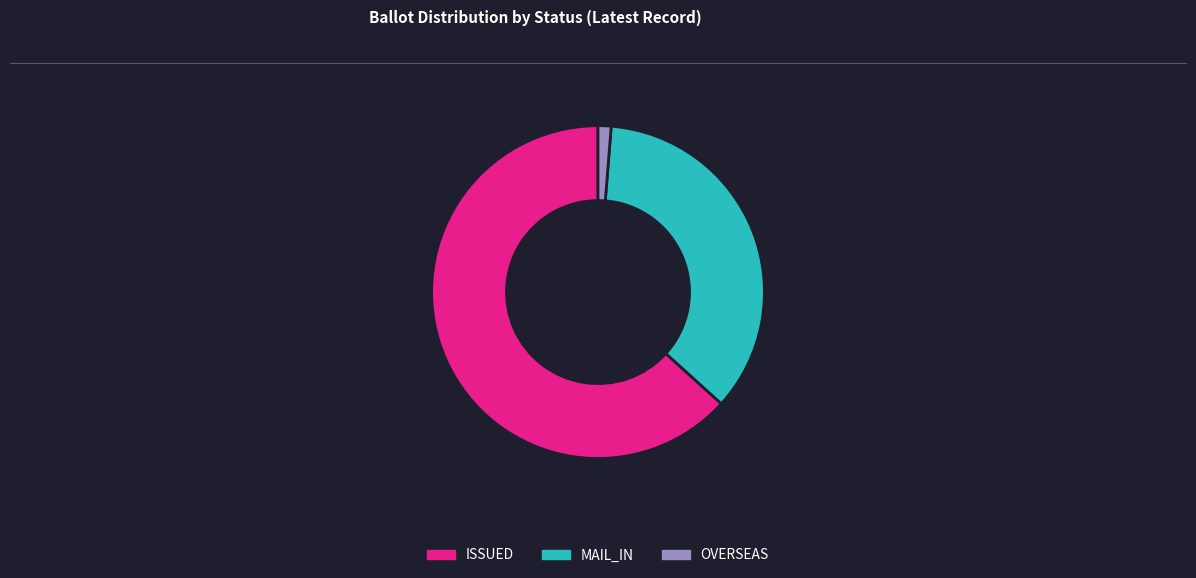

Is there any slice that represents more than half of the pie?

Yes